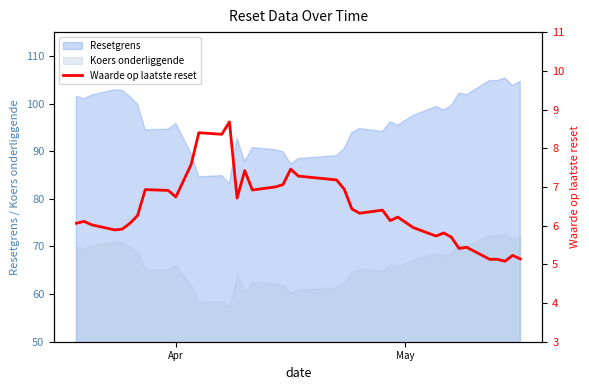

What is the greatest value displayed?

8.7